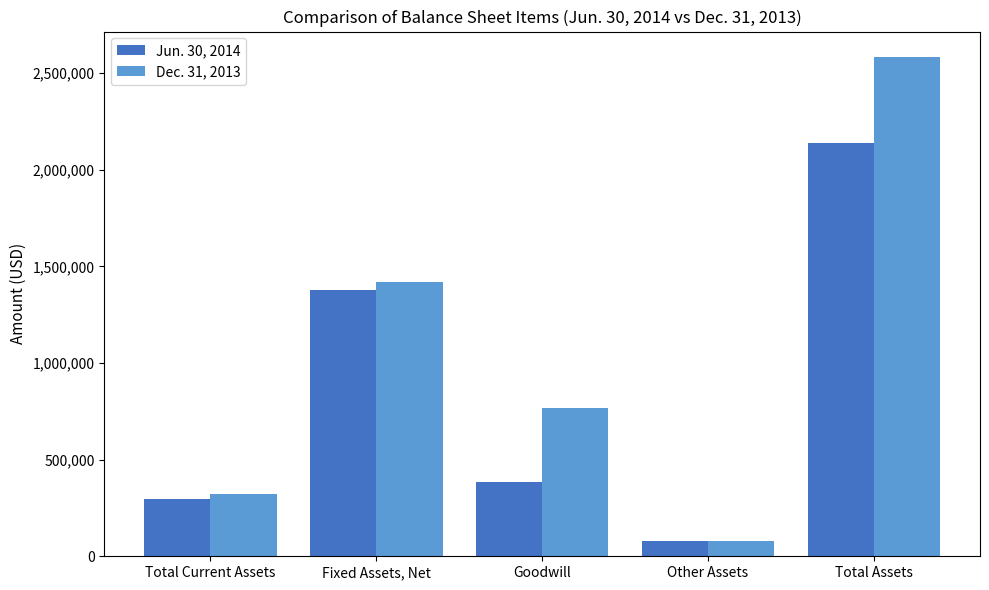

What is the label of the 4th bar from the left?

Other Assets